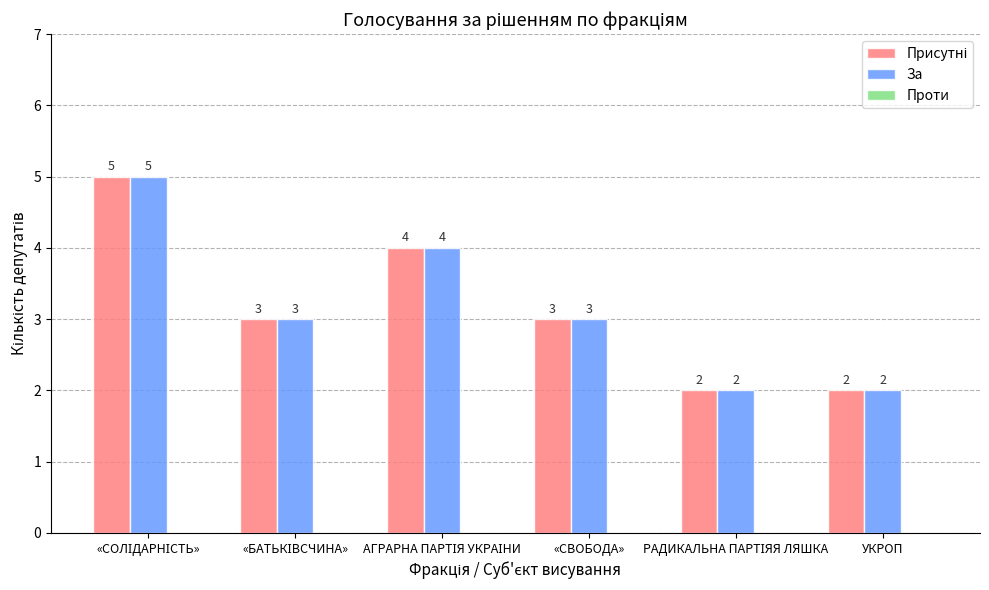

What is the maximum value shown in the chart?

5